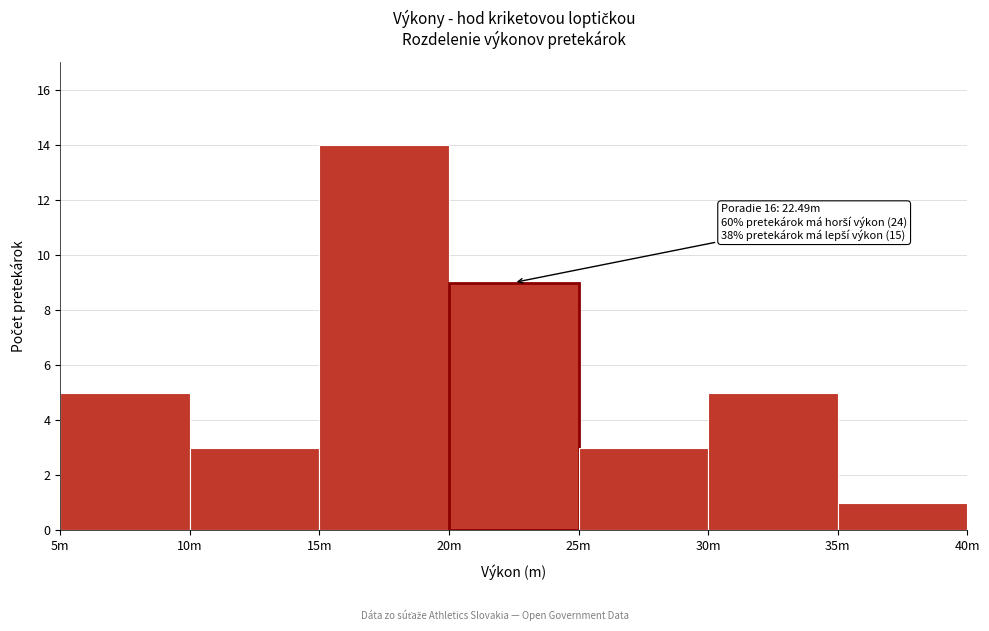

Reading left to right, transcribe all the data shown in this chart.

5	3	14	9	3	5	1